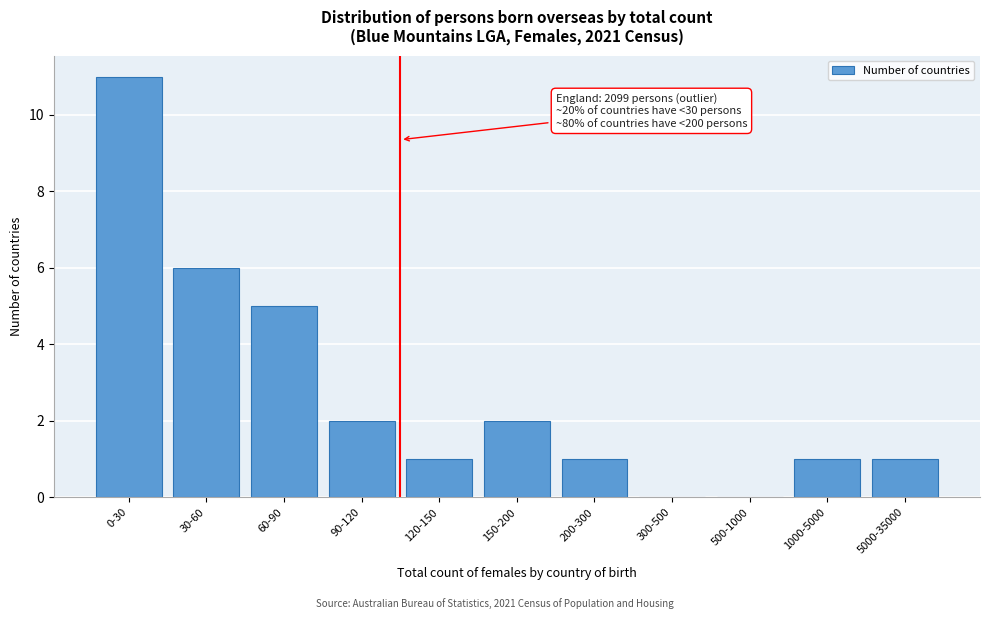

Reading left to right, extract all data points from this chart.

0-30=11	30-60=6	60-90=5	90-120=2	120-150=1	150-200=2	200-300=1	300-500=0	500-1000=0	1000-5000=1	5000-35000=1